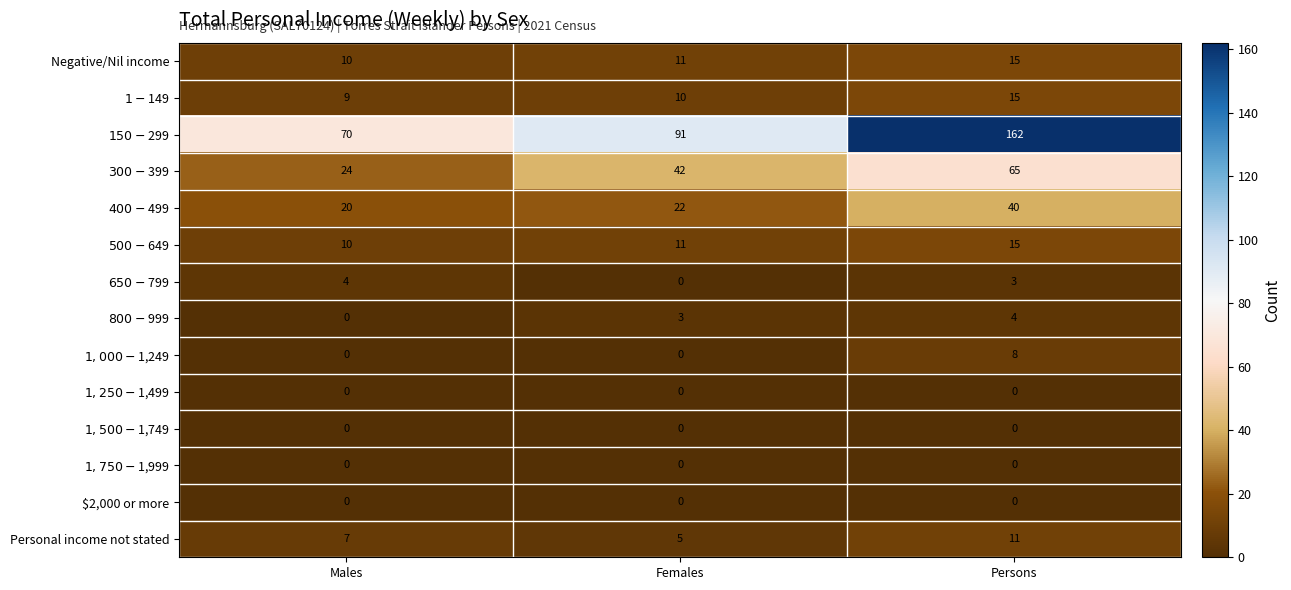

Count the number of categories in the chart.

3